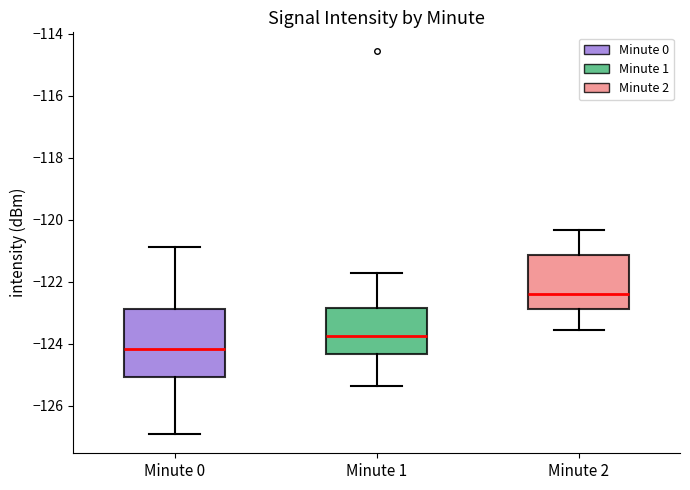

Which box has the highest median line?

Minute 2